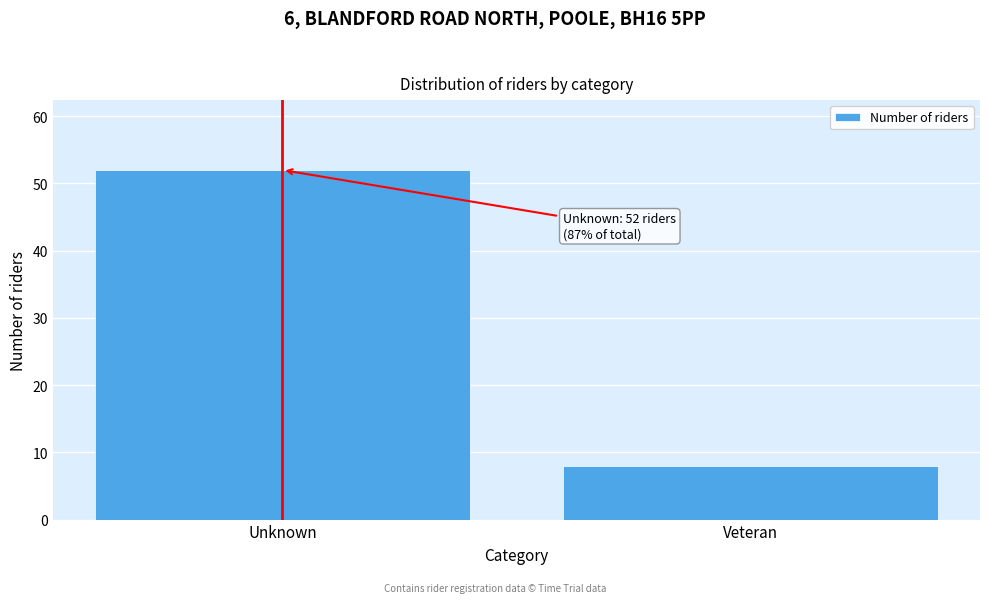

Reading left to right, extract all data points from this chart.

Unknown=52	Veteran=8